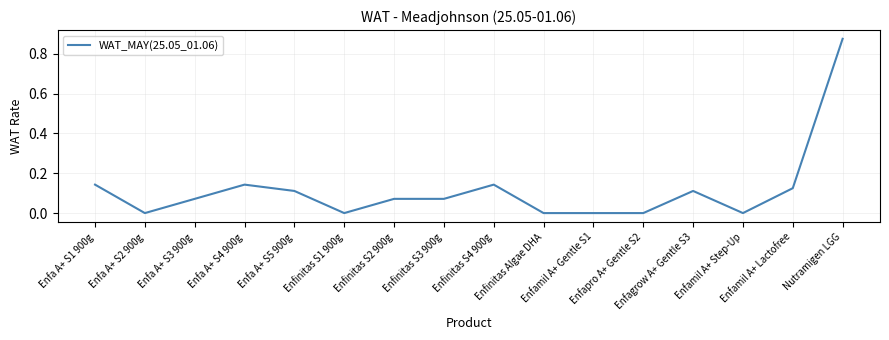

What is the difference between the values at Nutramigen LGG and Enfinitas S2 900g?

0.8